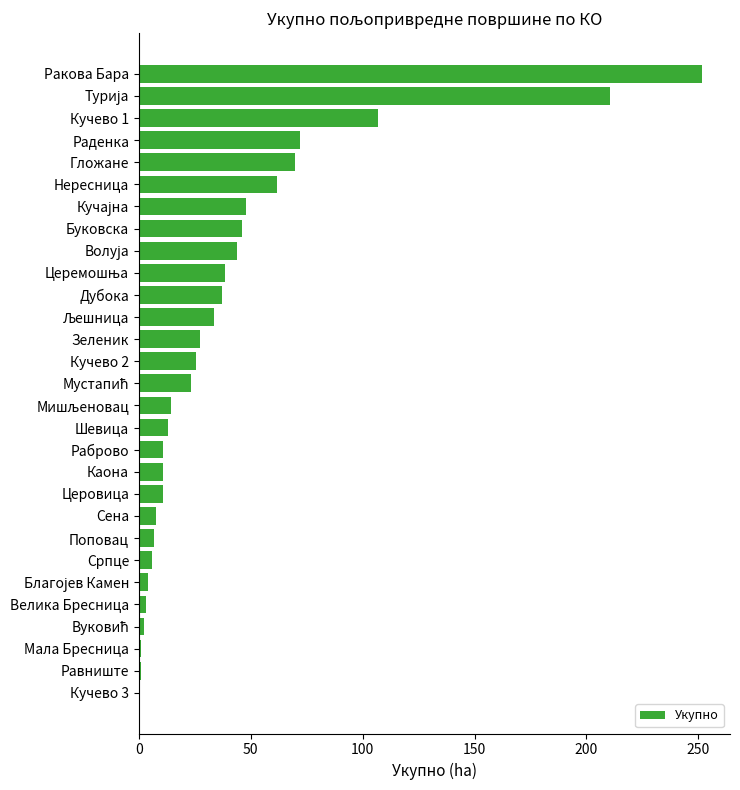

How many categories are shown in the chart?

29